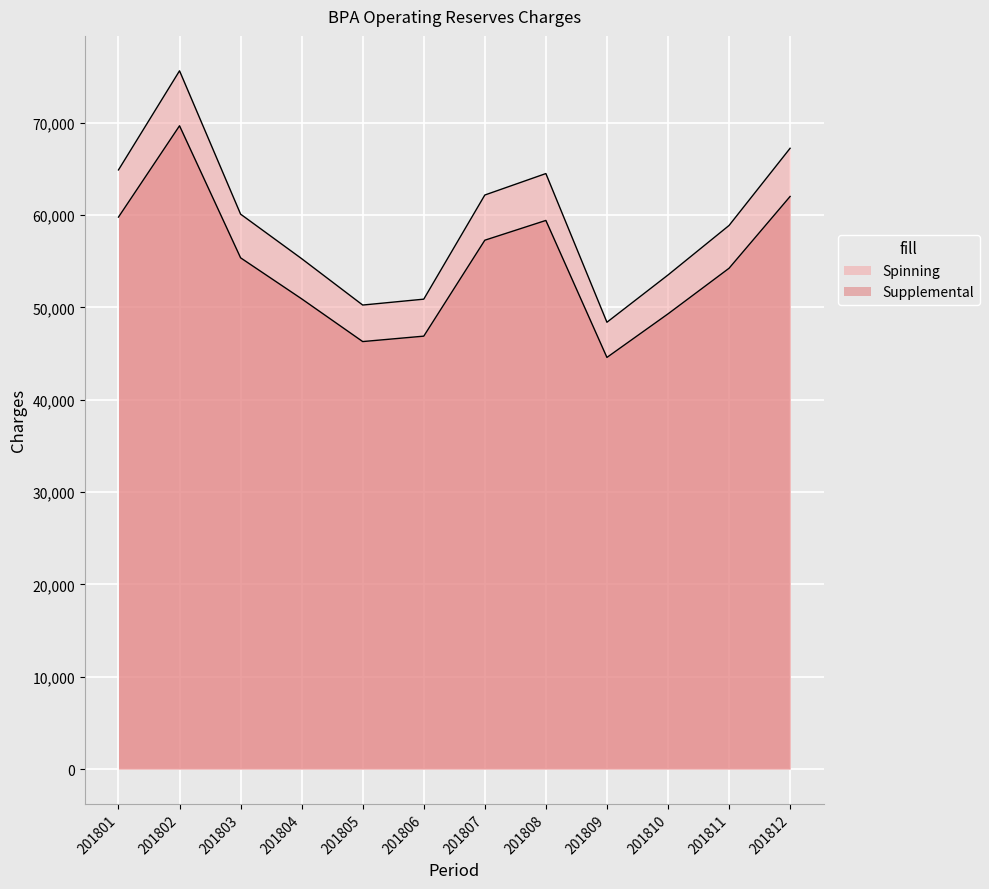

Is the value of Supplemental at 201812 greater than the value of Spinning at 201810?

Yes